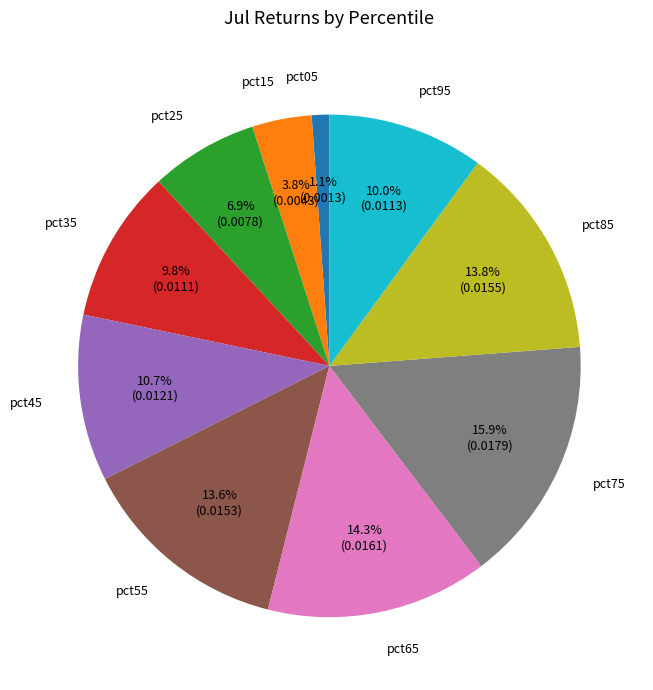

The pct35 slice represents 10% of the pie. True or false?

True